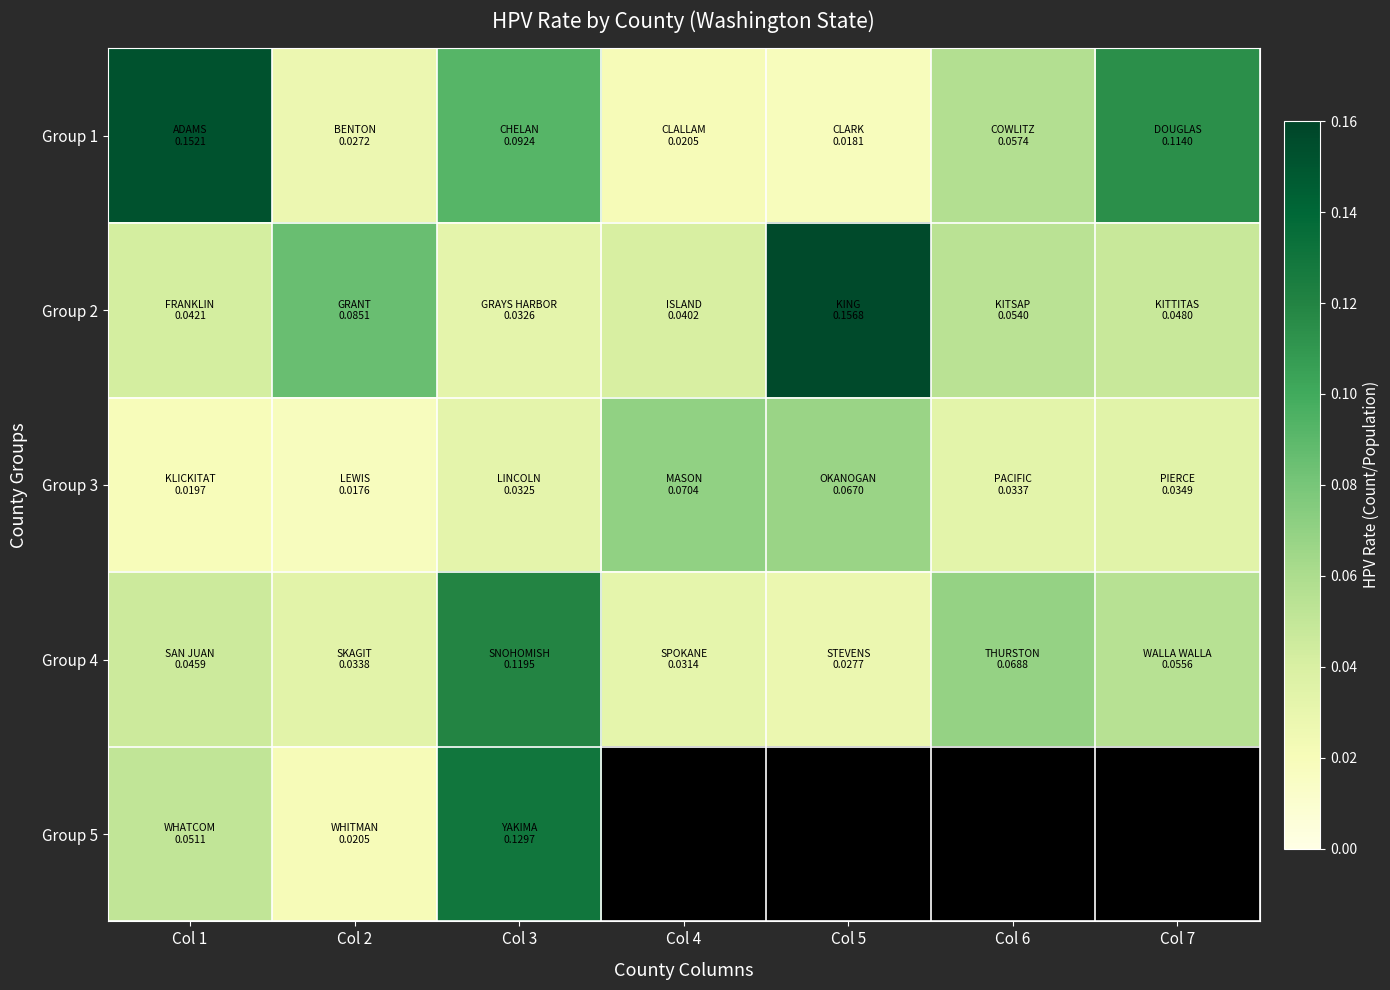

What is the difference between the second highest and minimum values in the Group 2 series?

0.1